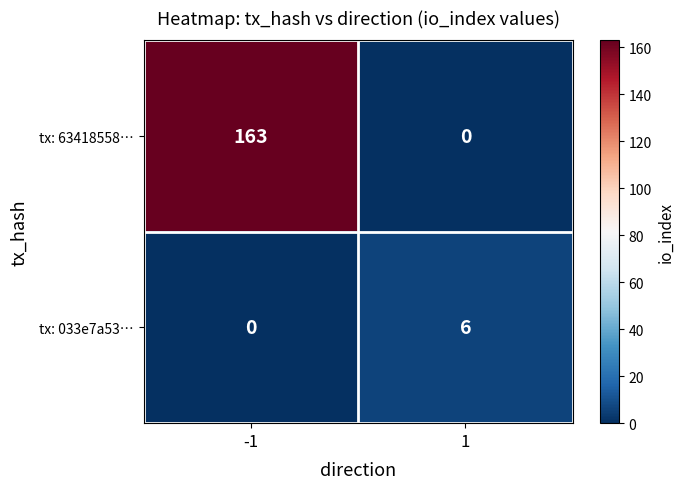

Read the tx: 63418558… value at -1, to the nearest 50.

150